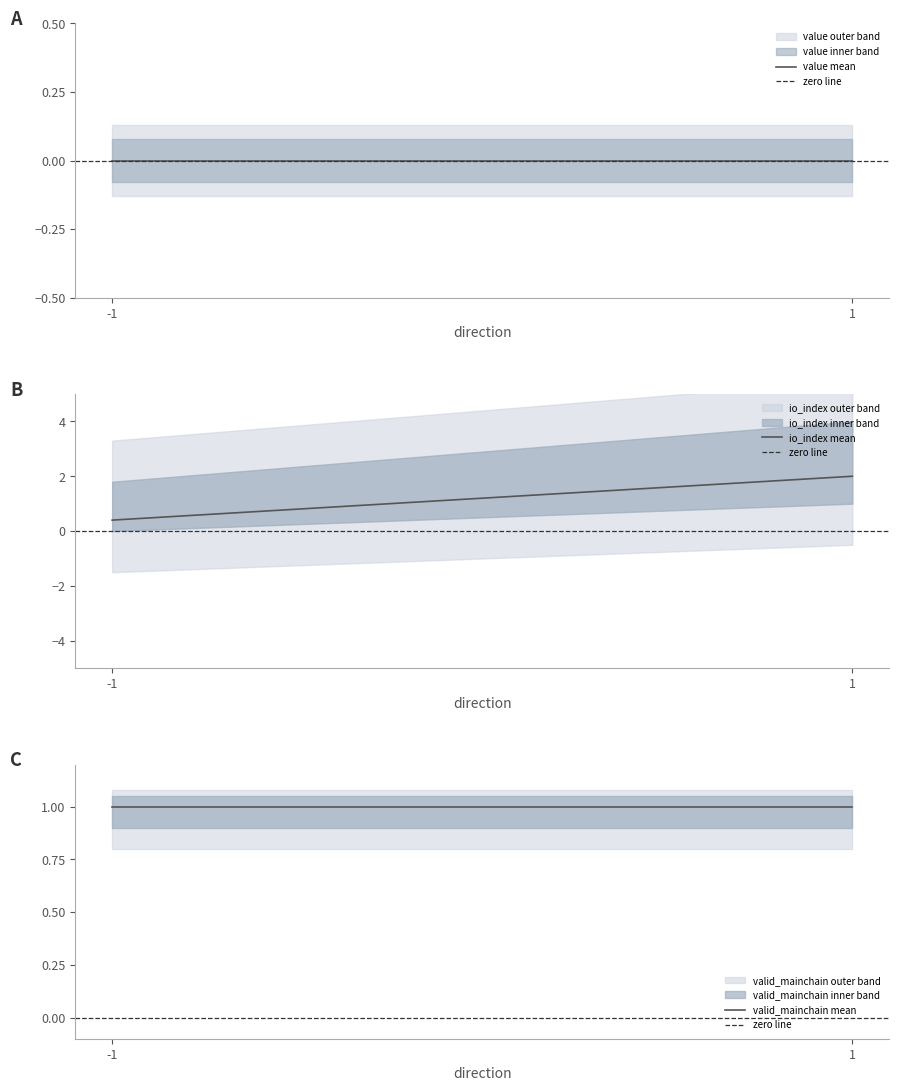

How many distinct data groups are displayed?

4